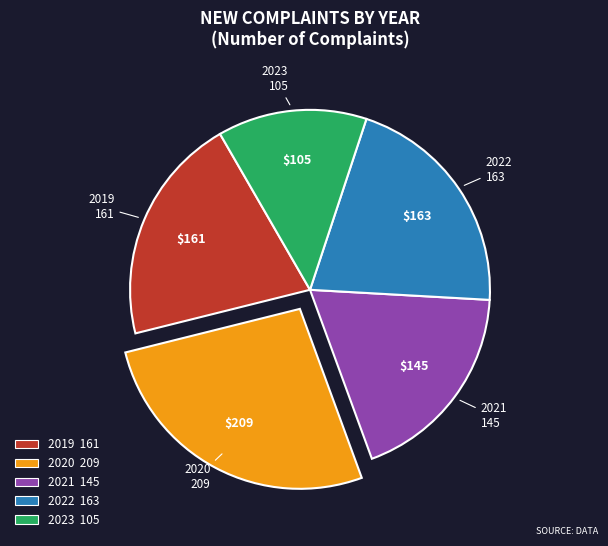

Which category has the smallest portion of the pie?

2023